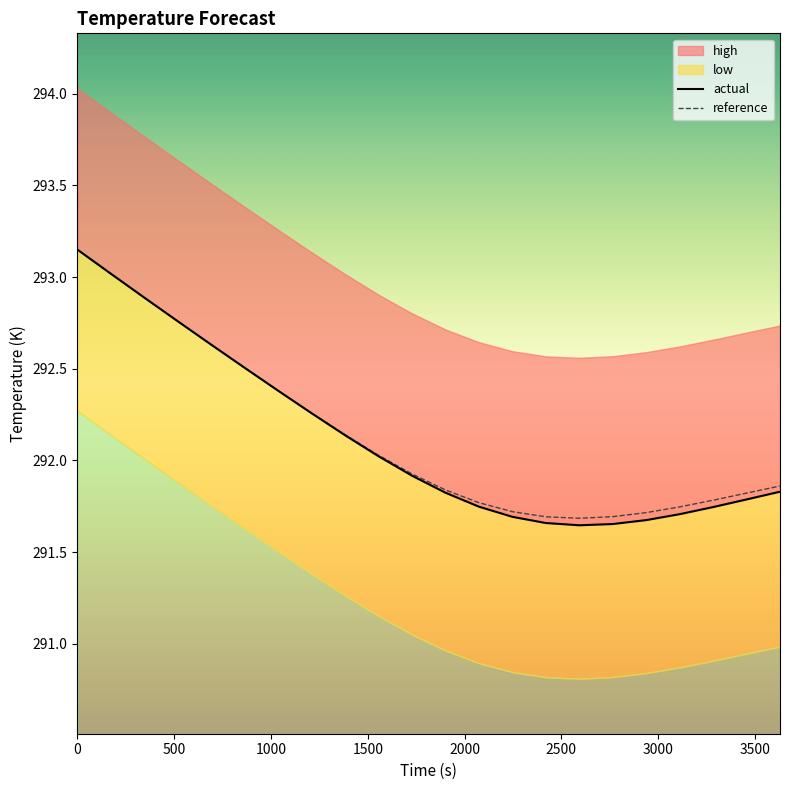

The high series shows 292.6 at 2000. True or false?

True